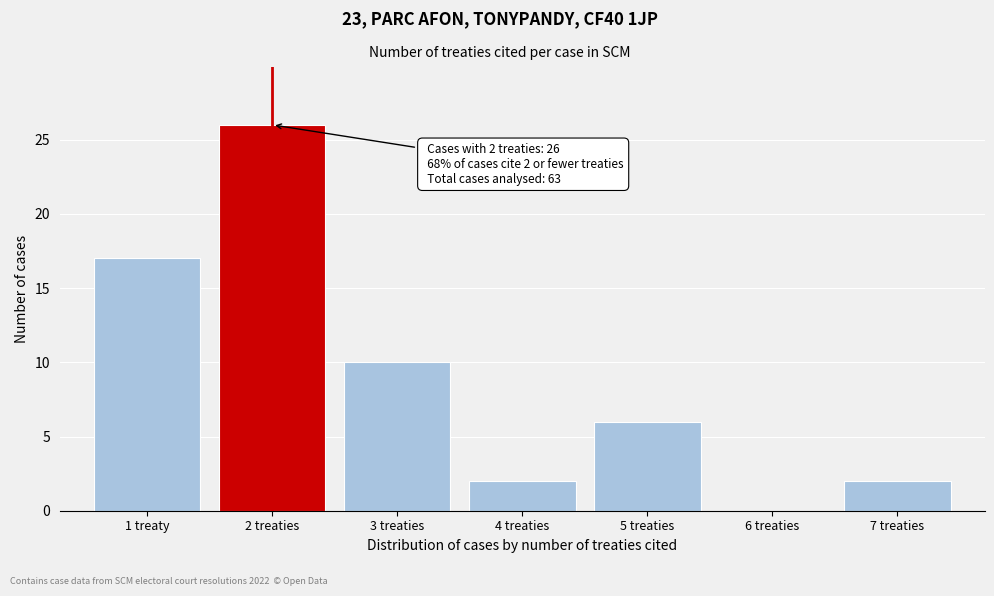

Reading right to left, what are all the values shown in this chart?

7 treaties=2	6 treaties=0	5 treaties=6	4 treaties=2	3 treaties=10	2 treaties=26	1 treaty=17